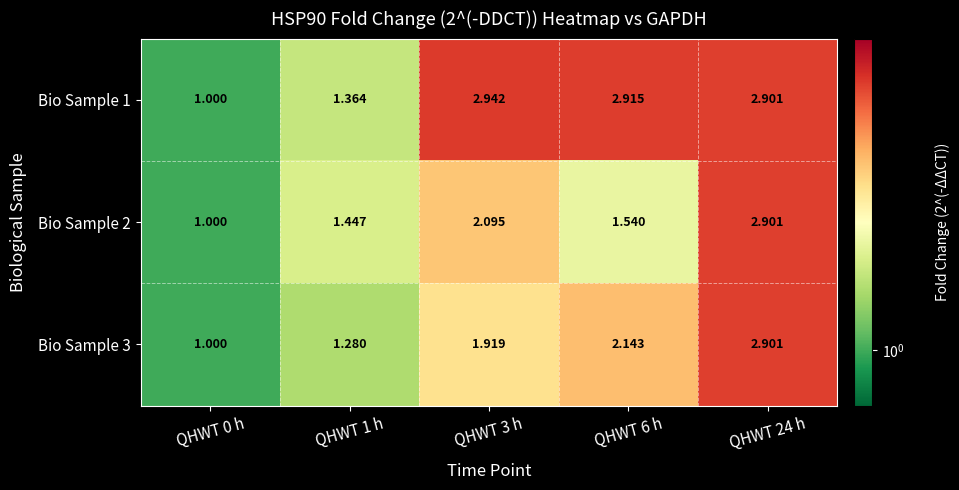

Is the value of Bio Sample 1 at QHWT 1 h greater than the value of Bio Sample 3 at QHWT 24 h?

No